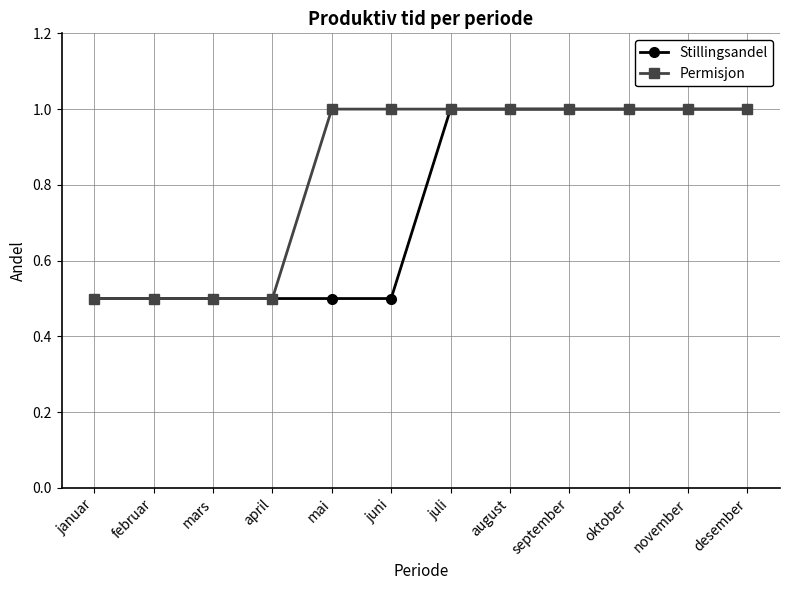

What are all the series names shown in the legend?

Stillingsandel, Permisjon